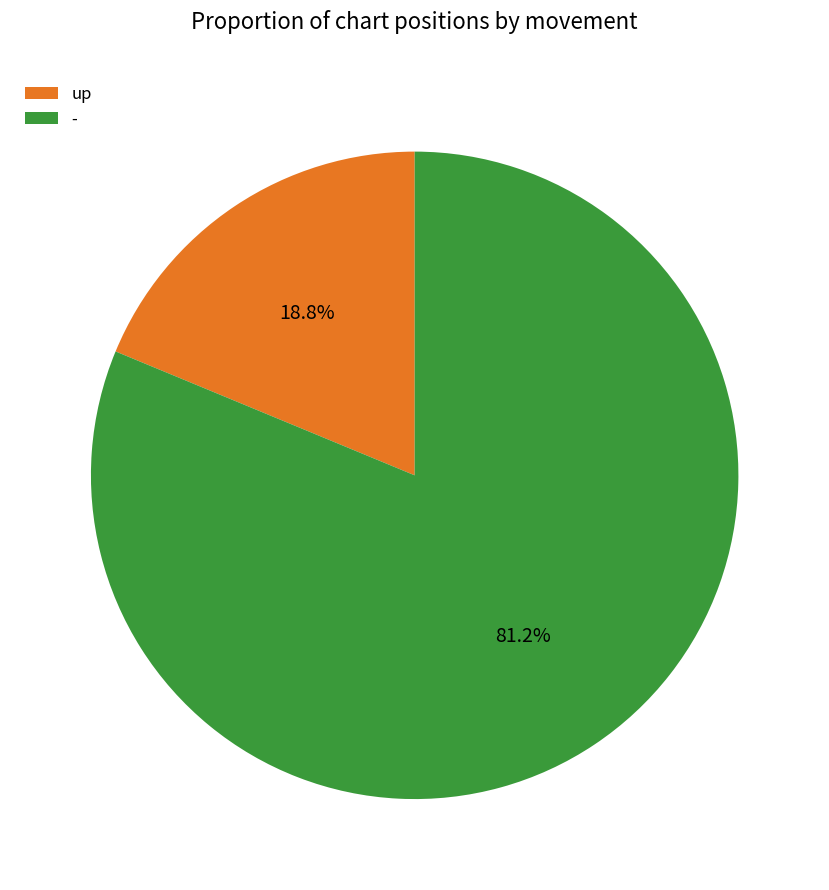

Is the sum of up and - greater than half?

Yes